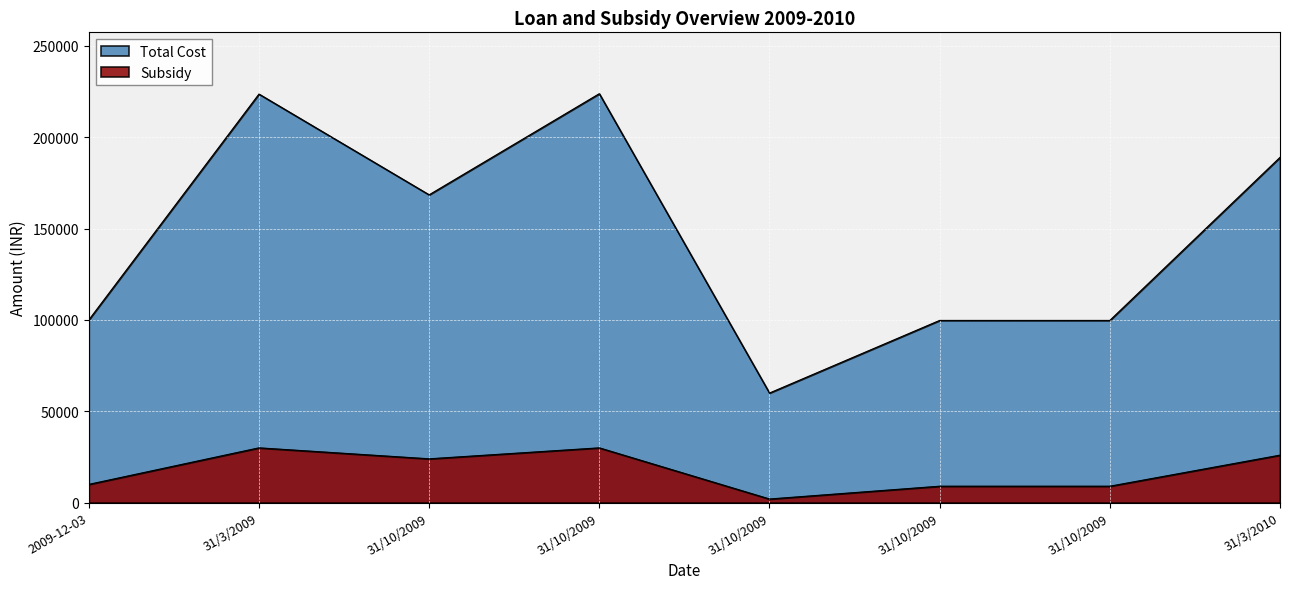

True or false: Total Cost has more than 1 interior local peaks.

True